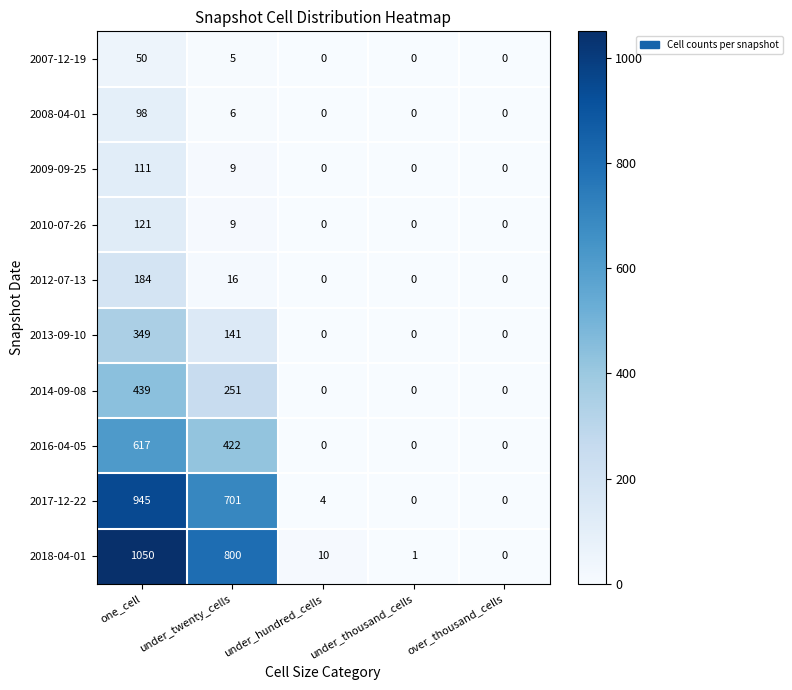

At which category is the sum across all series the highest?

one_cell